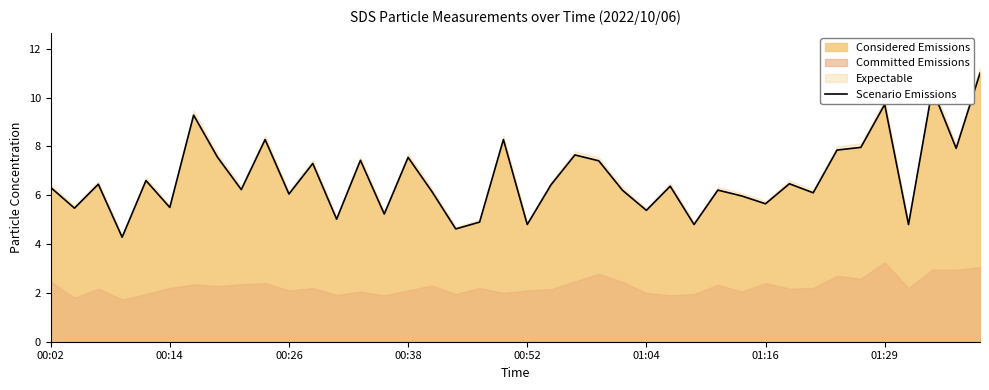

Is it true that Scenario Emissions equals 9.7 at 00:26?

False